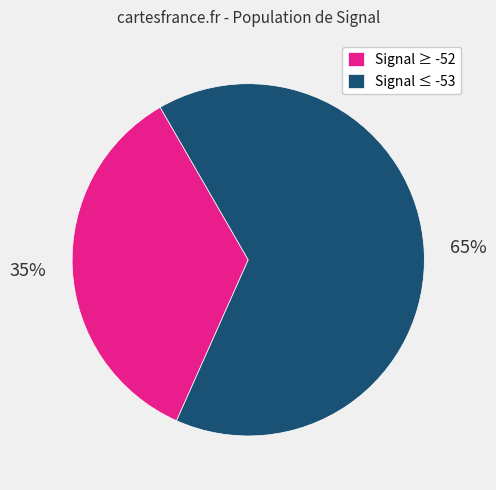

Which slice is the largest?

Signal ≤ -53